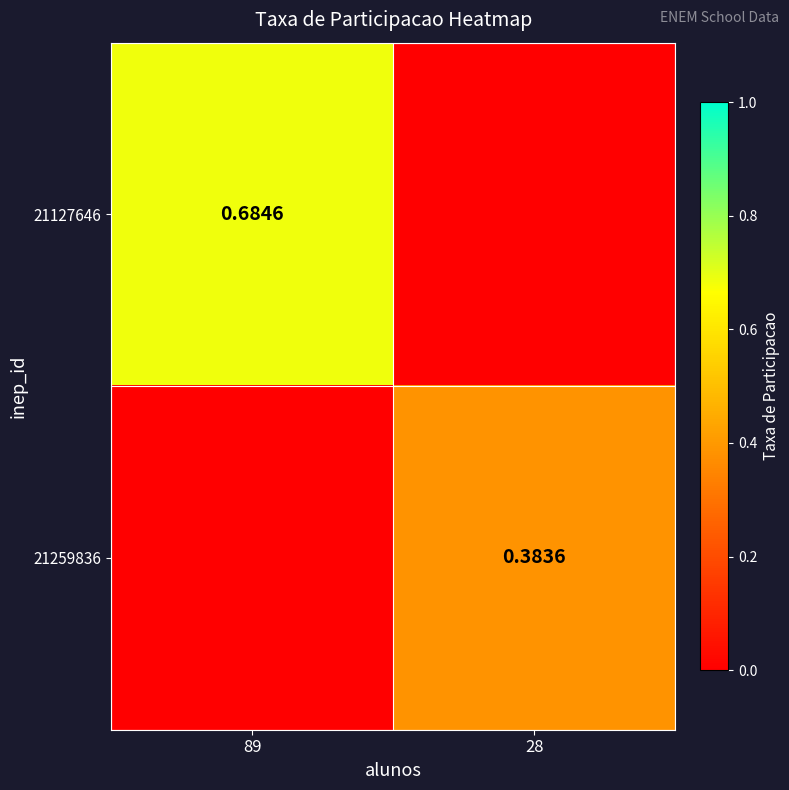

Is the value of 21259836 at 28 greater than the value of 21127646 at 89?

No